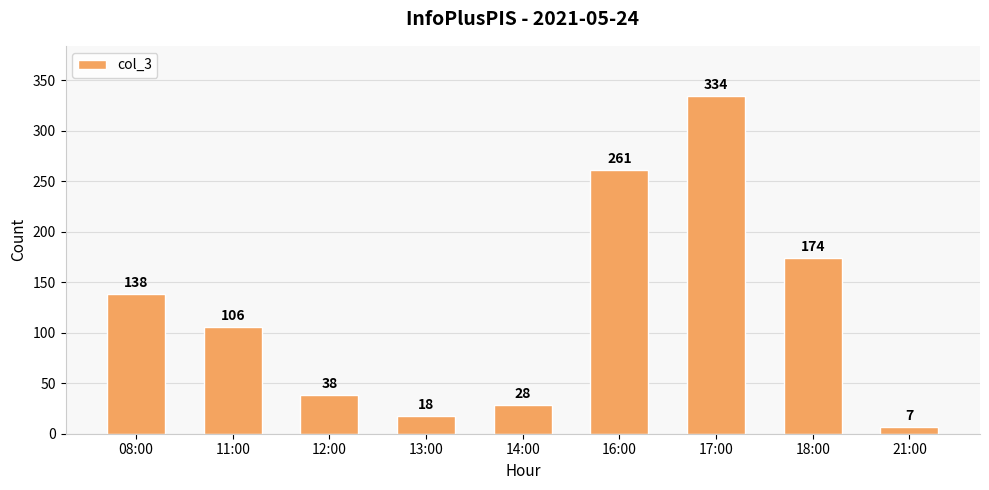

What is the greatest value displayed?

334